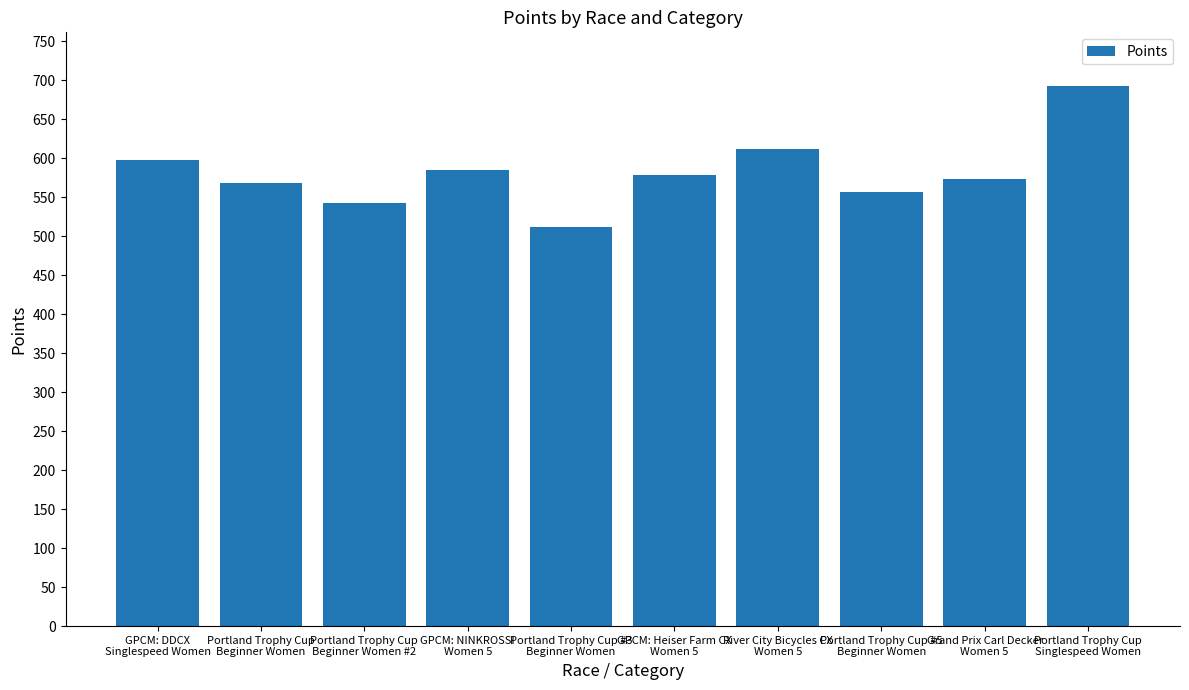

What is the smallest value displayed?

511.2